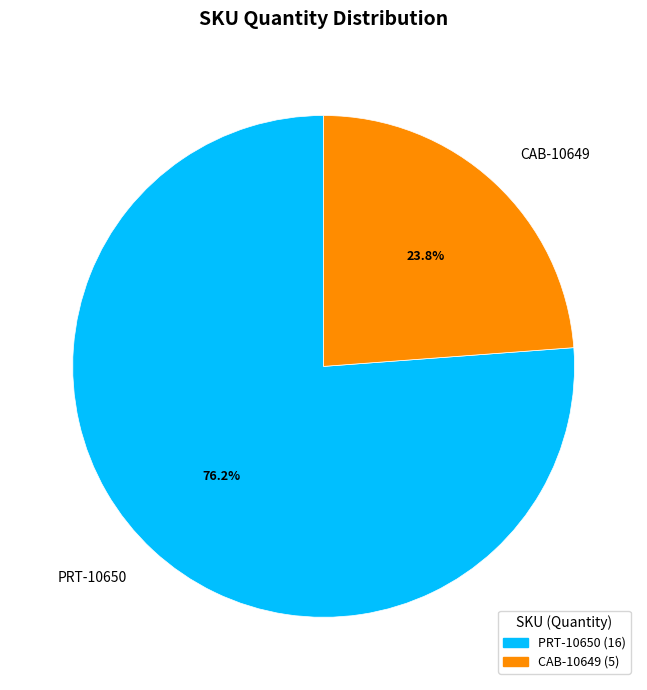

Between CAB-10649 and PRT-10650, which is larger?

PRT-10650